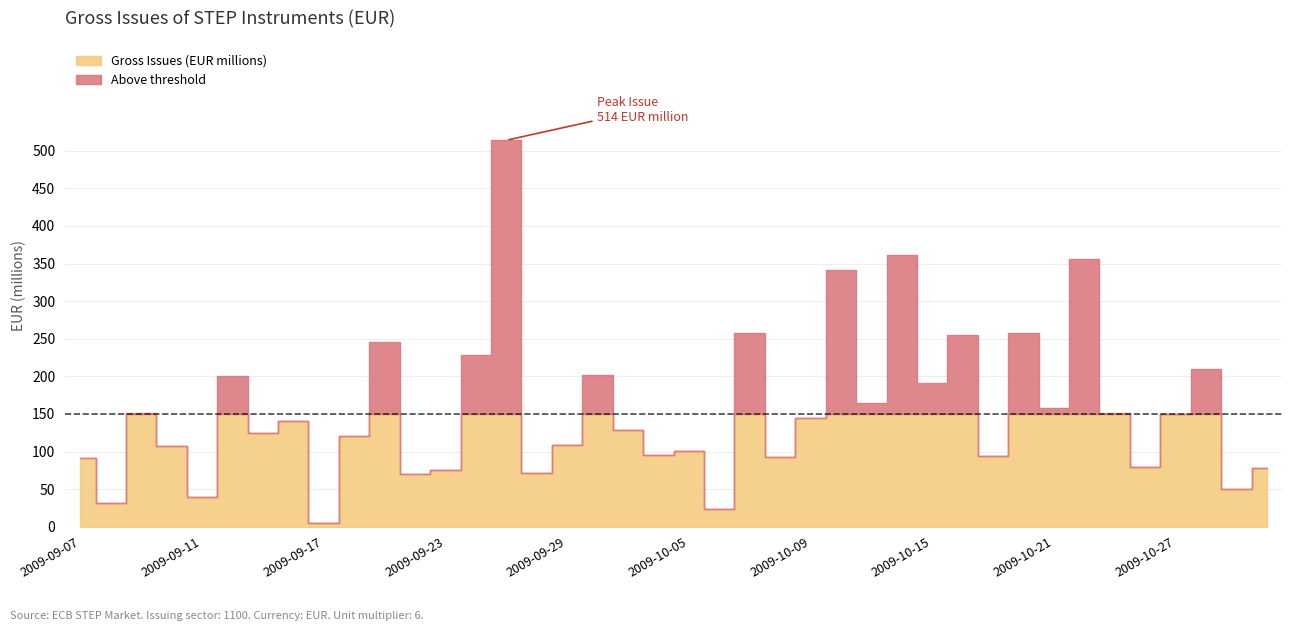

At which label is the value closest to 259?

2009-10-07